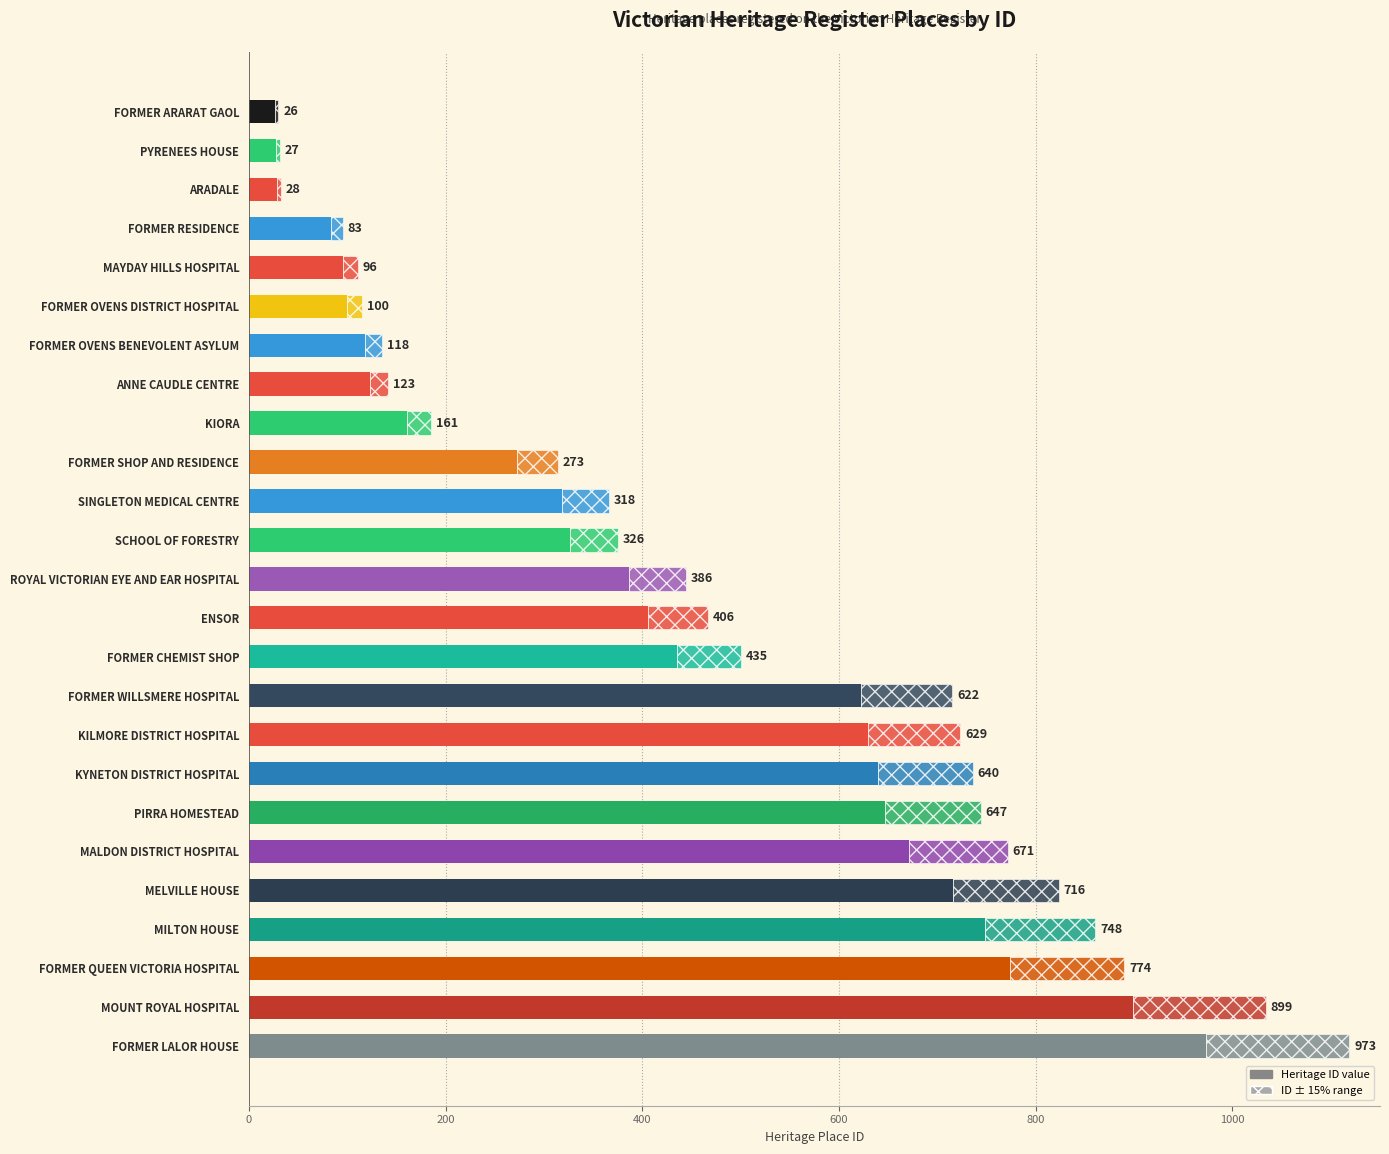

The chart shows a value of 716 at MELVILLE HOUSE. True or false?

True